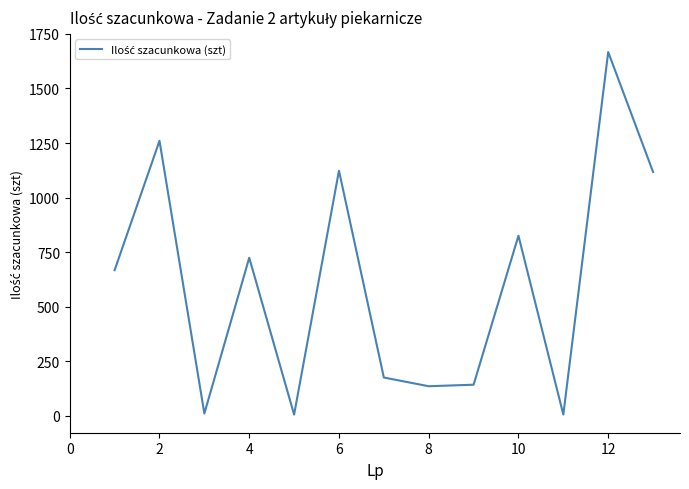

What is the greatest value displayed?

1667